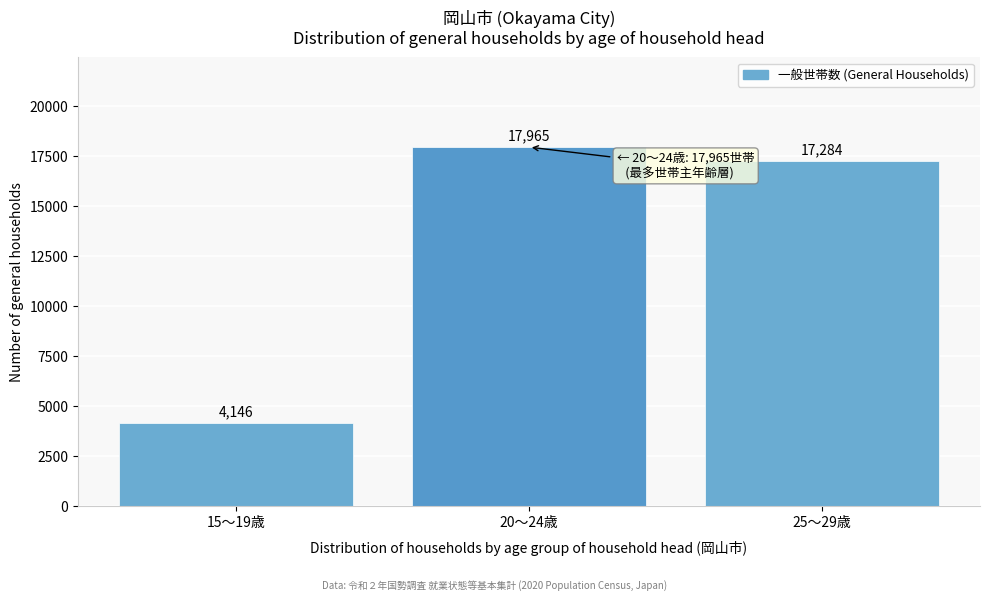

Reading left to right, extract all data points from this chart.

15～19歳=4146	20～24歳=17965	25～29歳=17284